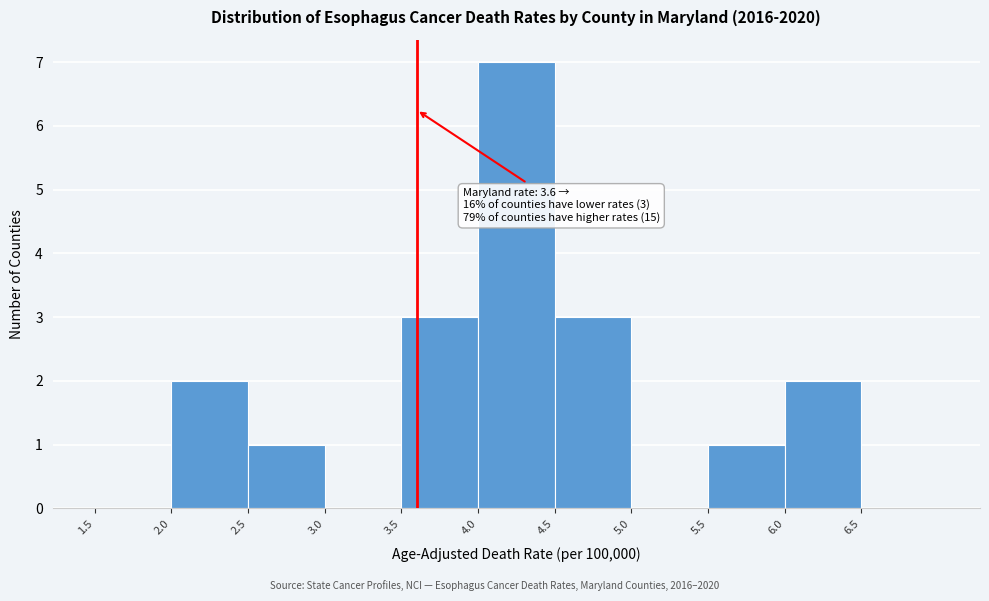

Which range on the x-axis has the tallest bar?

4.0 to 4.5